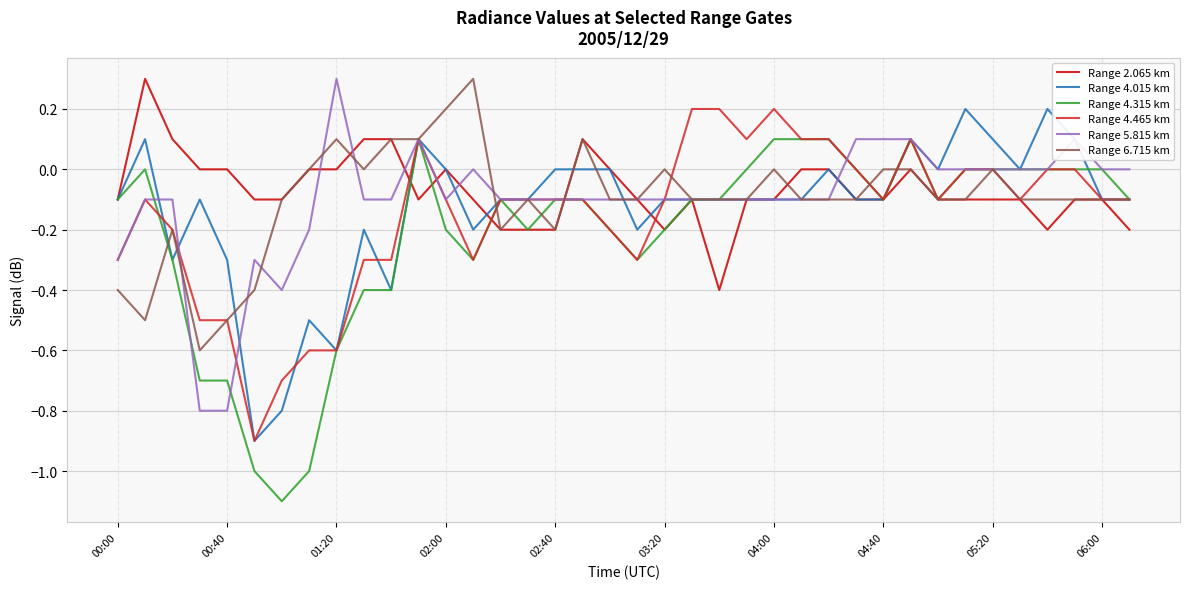

True or false: Range 5.815 km and Range 2.065 km intersect in this chart.

True